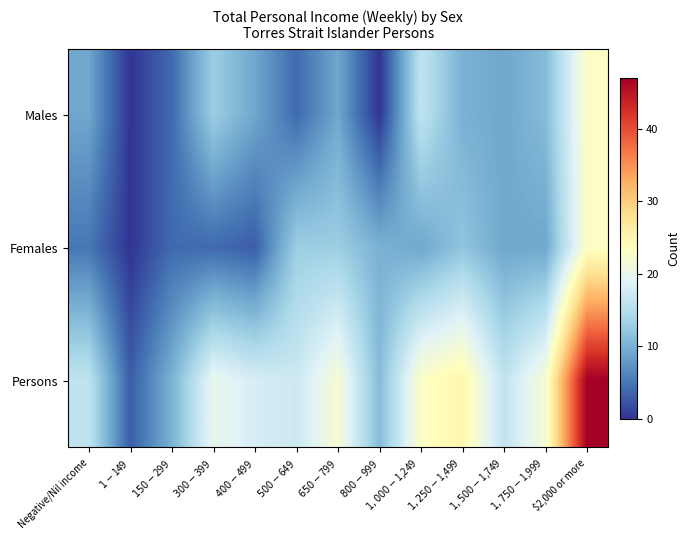

Which series changed the most between $1,250-$1,499 and $1,750-$1,999?

Females